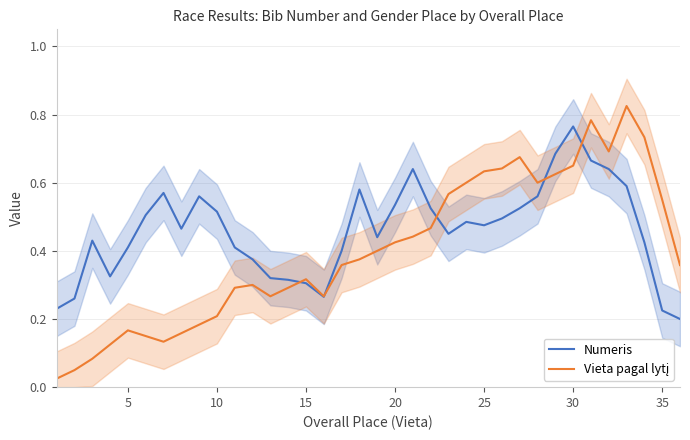

At which category is the sum across all series the highest?

30